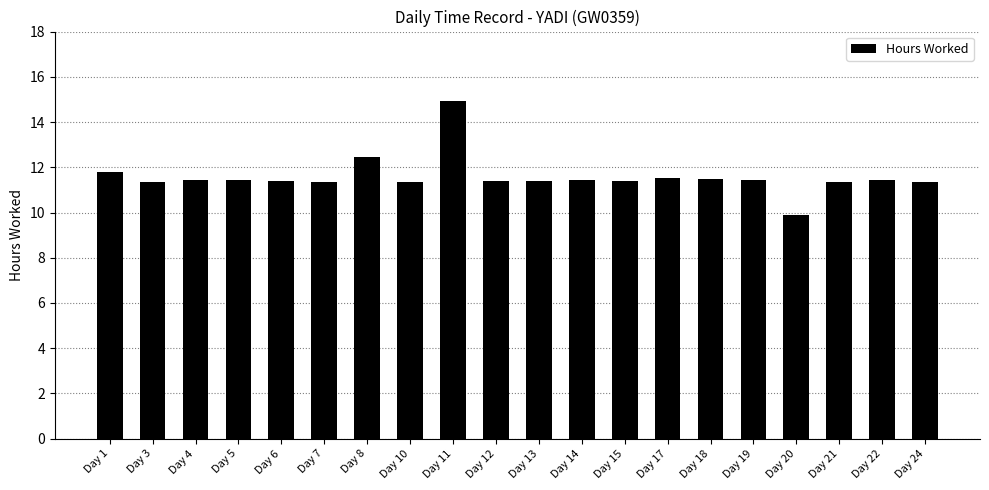

How many bars are there in total?

20